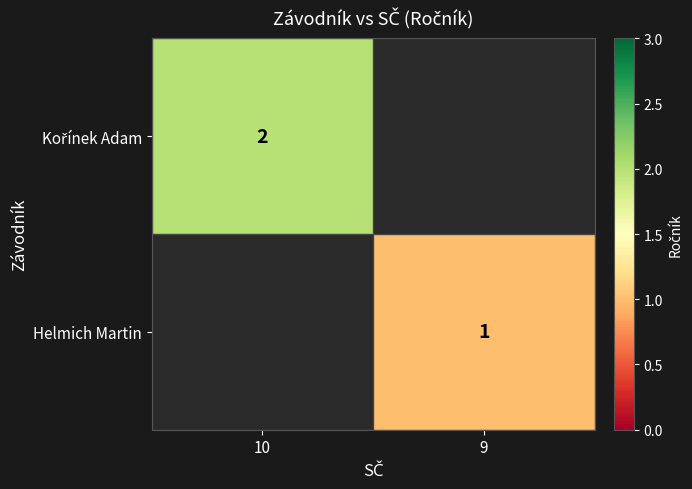

True or false: Helmich Martin has a value of 0 at 9.

False